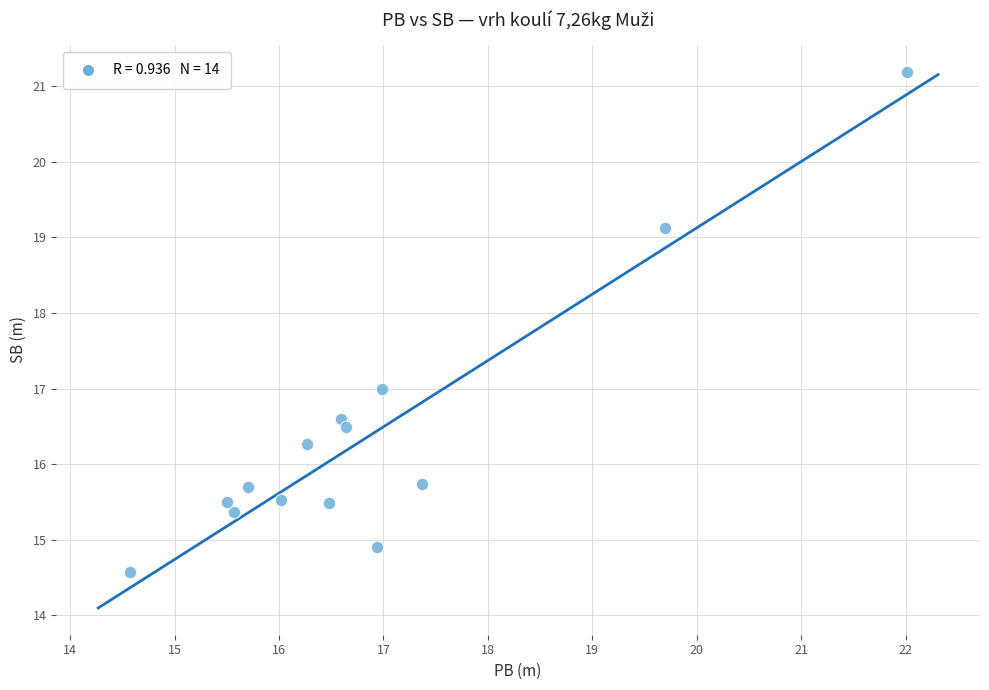

What is the range of Y values (max minus min)?

6.6